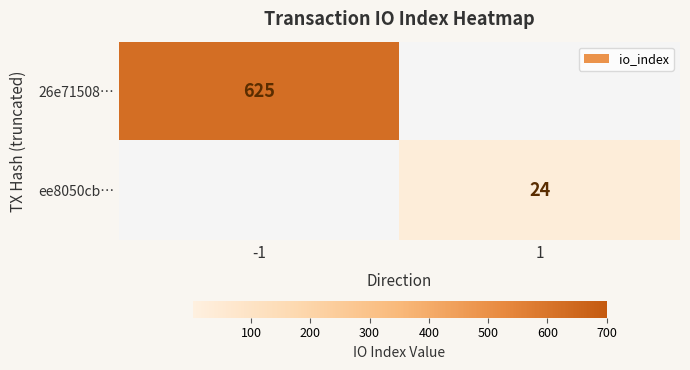

At which category is the sum across all series the highest?

-1